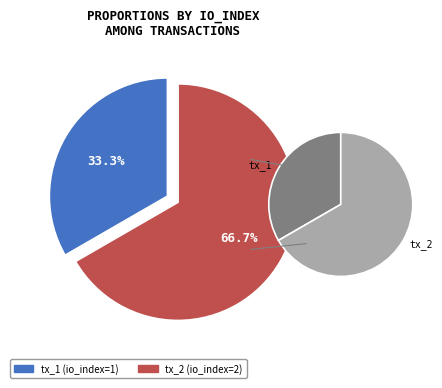

What portion of the pie excludes tx_2 (io_index=2)?

33.3%